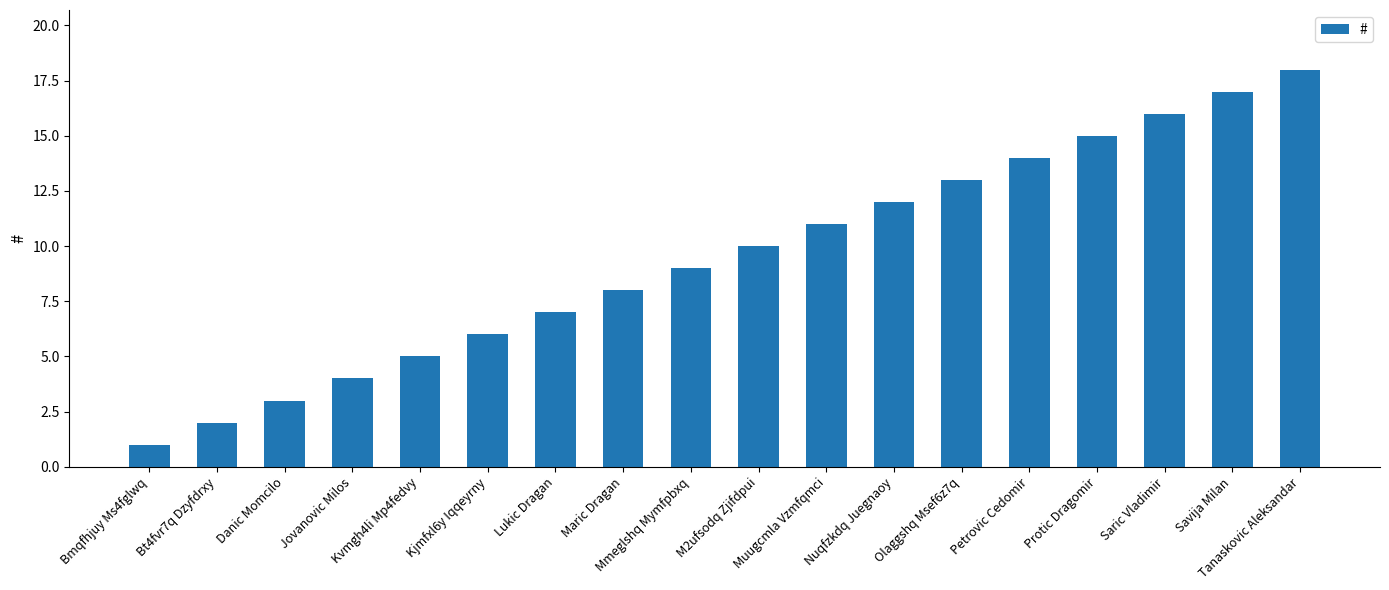

Rank the categories by value from highest to lowest.

Tanaskovic Aleksandar, Savija Milan, Saric Vladimir, Protic Dragomir, Petrovic Cedomir, Olaggshq Msef6z7q, Nuqfzkdq Juegnaoy, Muugcmla Vzmfqmci, M2ufsodq Zjifdpui, Mmeglshq Mymfpbxq, Maric Dragan, Lukic Dragan, Kjmfxl6y Iqqeyrny, Kvmgh4li Mp4fedvy, Jovanovic Milos, Danic Momcilo, Bt4fvr7q Dzyfdrxy, Bmqfhjuy Ms4fglwq